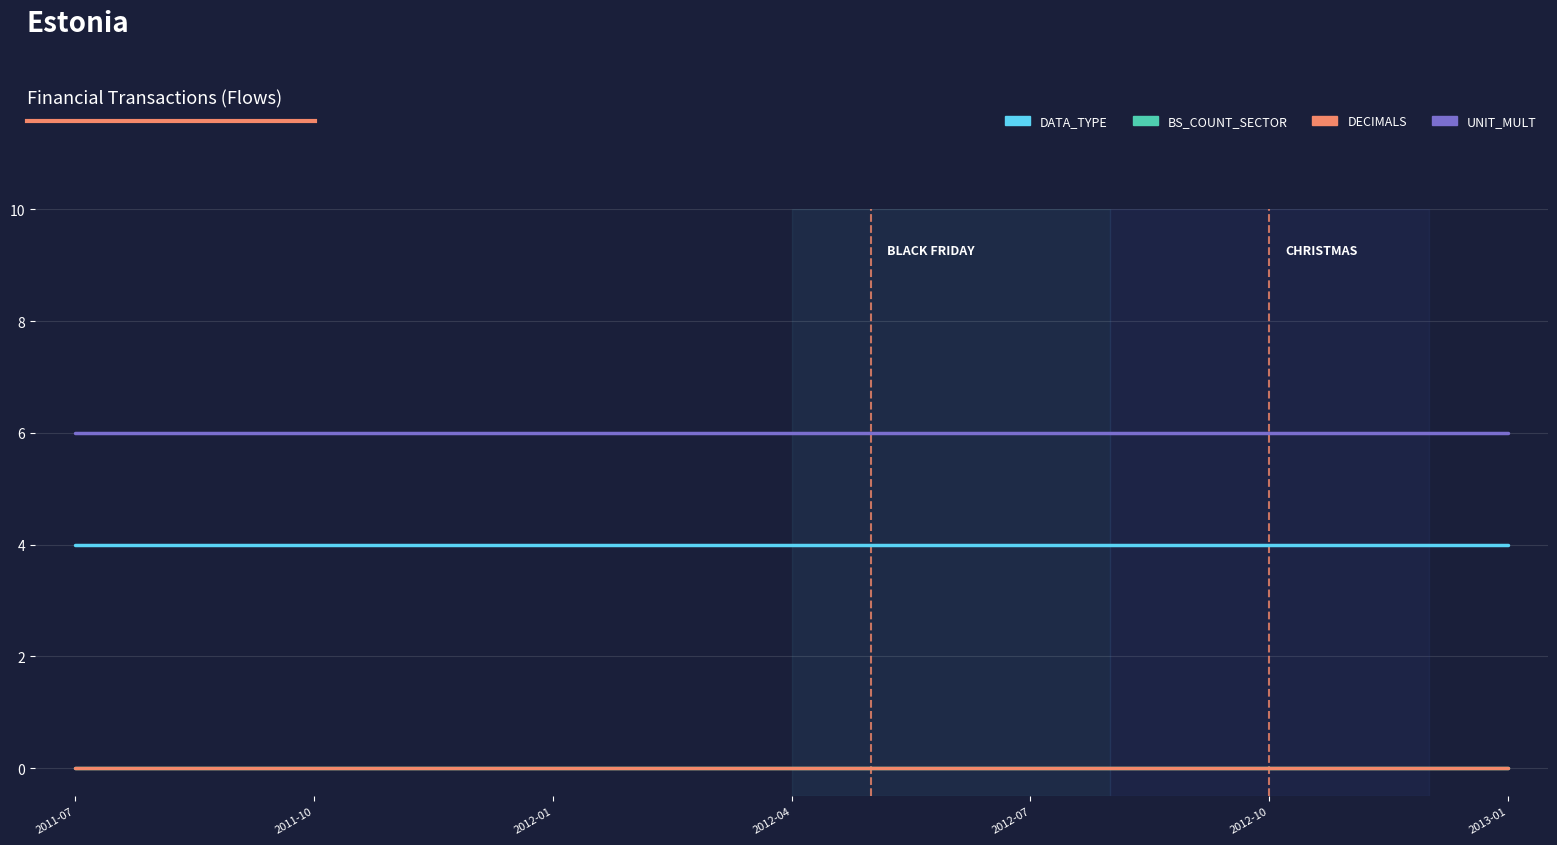

Where is DATA_TYPE nearest to the value 4?

2011-07